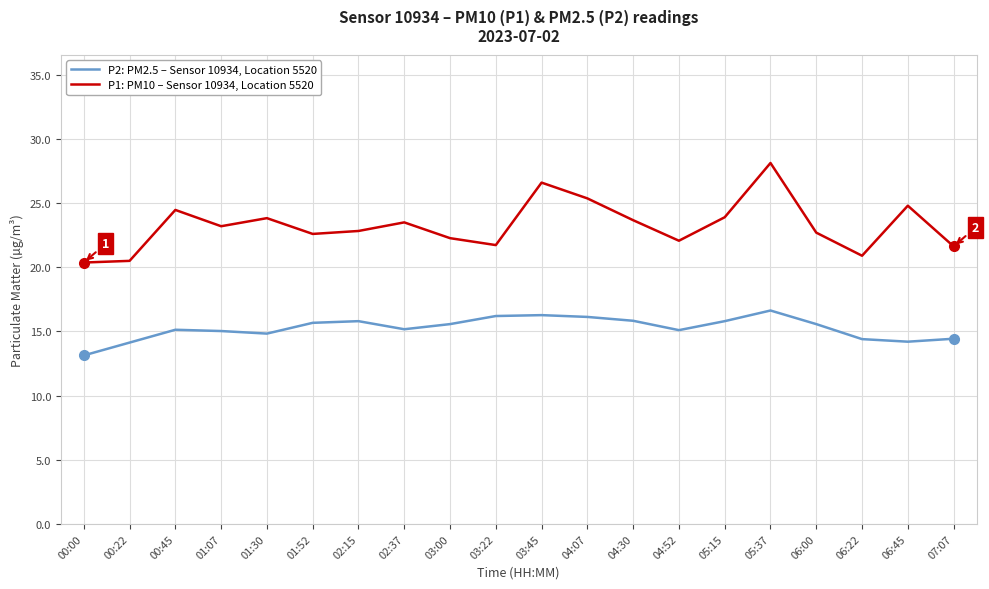

How many lines are shown in the chart?

2